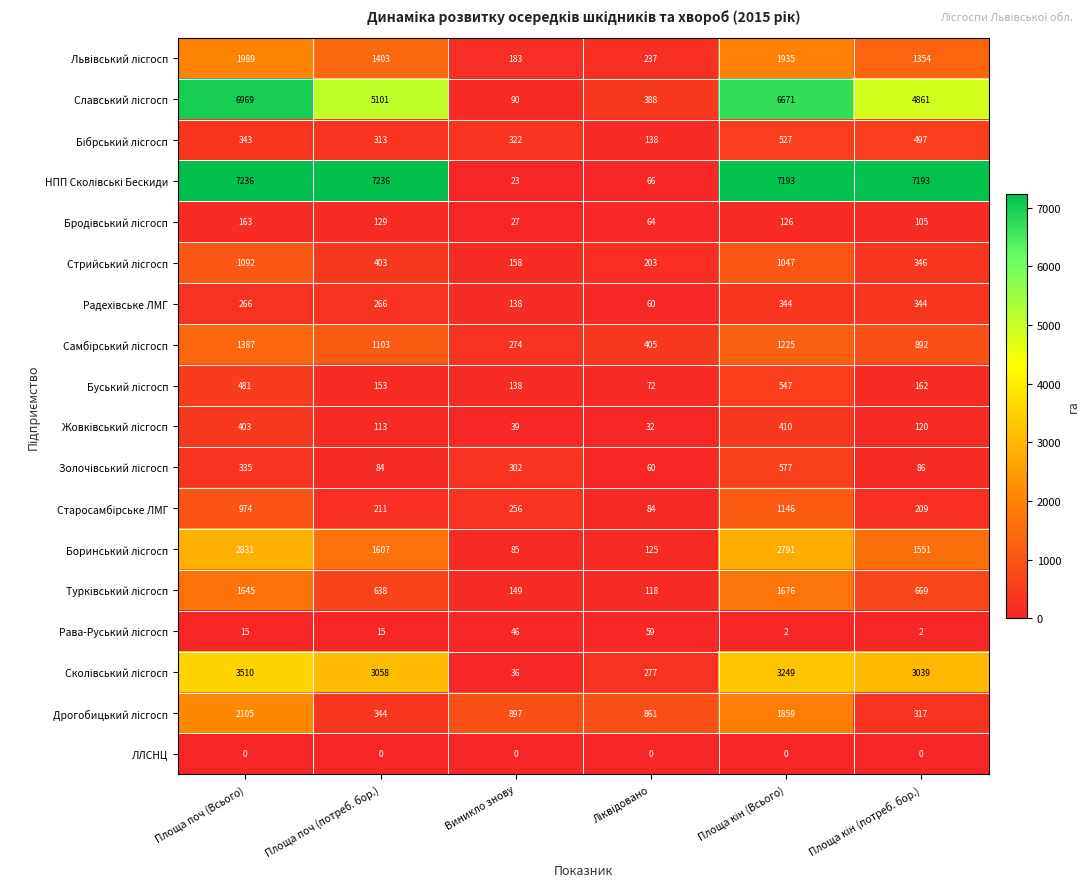

Count the number of categories in the chart.

6